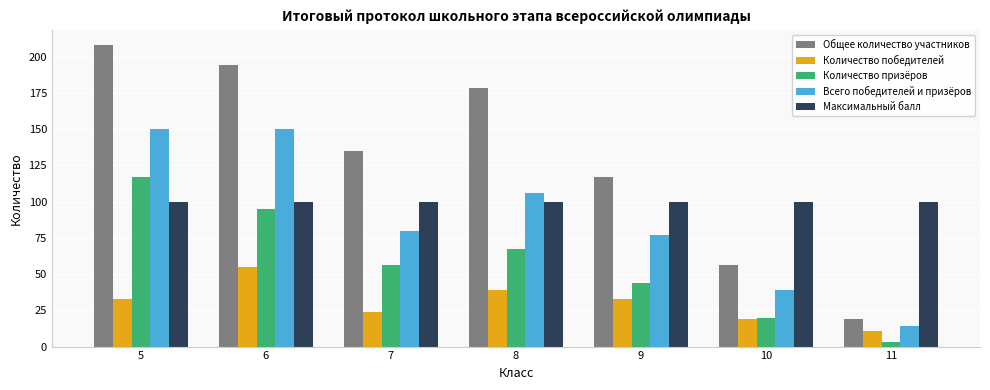

Reading left to right, what are all the values shown in this chart?

Общее количество участников: 208	194	135	178	117	56	19
Количество победителей: 33	55	24	39	33	19	11
Количество призёров: 117	95	56	67	44	20	3
Всего победителей и призёров: 150	150	80	106	77	39	14
Максимальный балл: 100	100	100	100	100	100	100